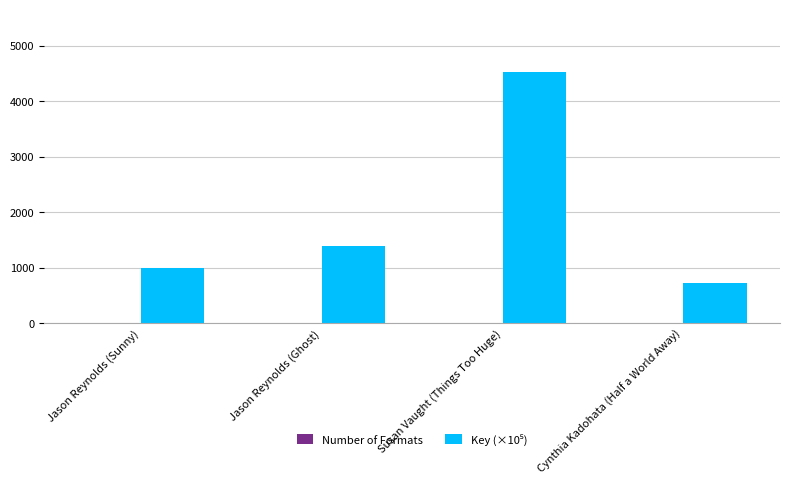

Which label corresponds to the largest value in the chart?

Susan Vaught (Things Too Huge)